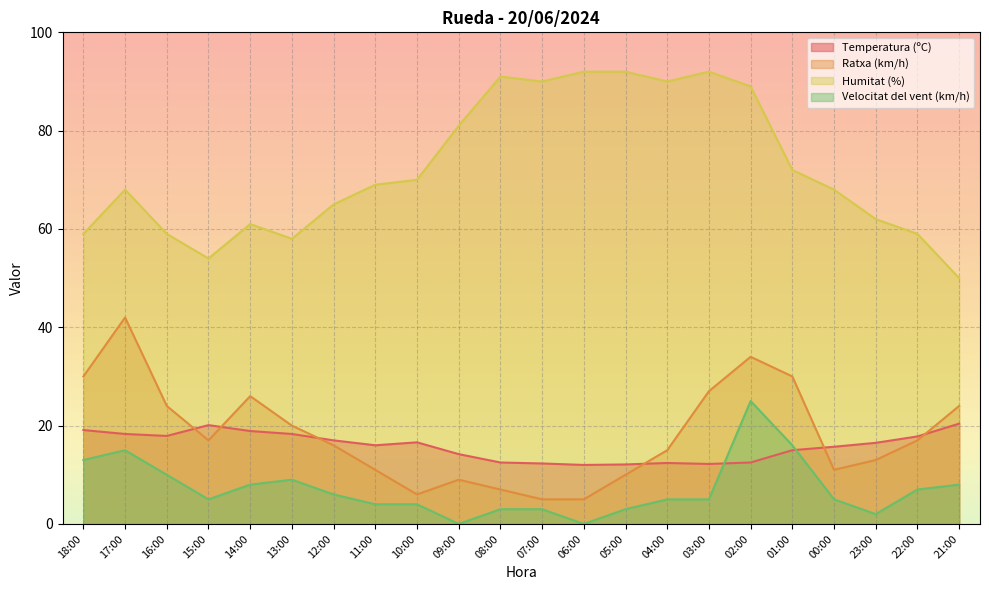

How many series are shown in this chart?

4